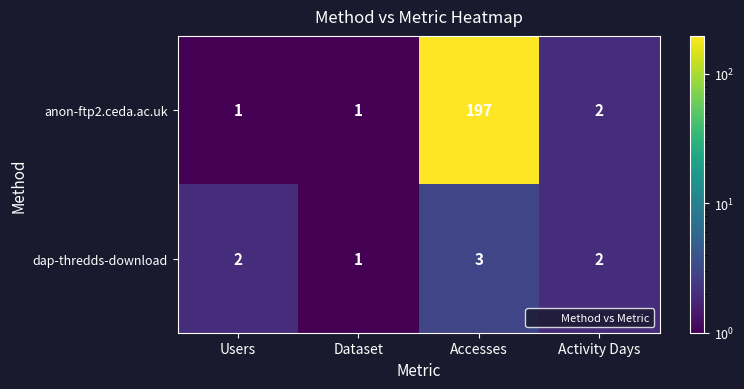

How many data points does each series have?

4